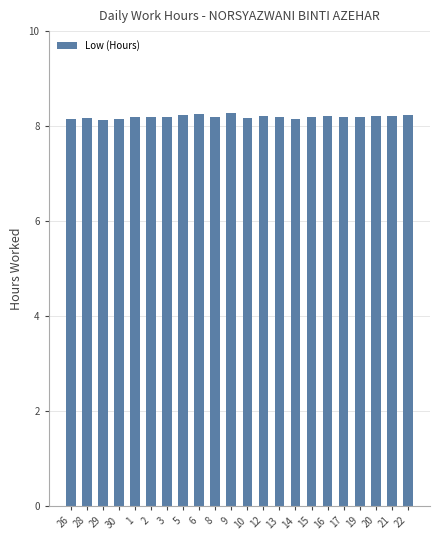

What position from the right is 21?

2